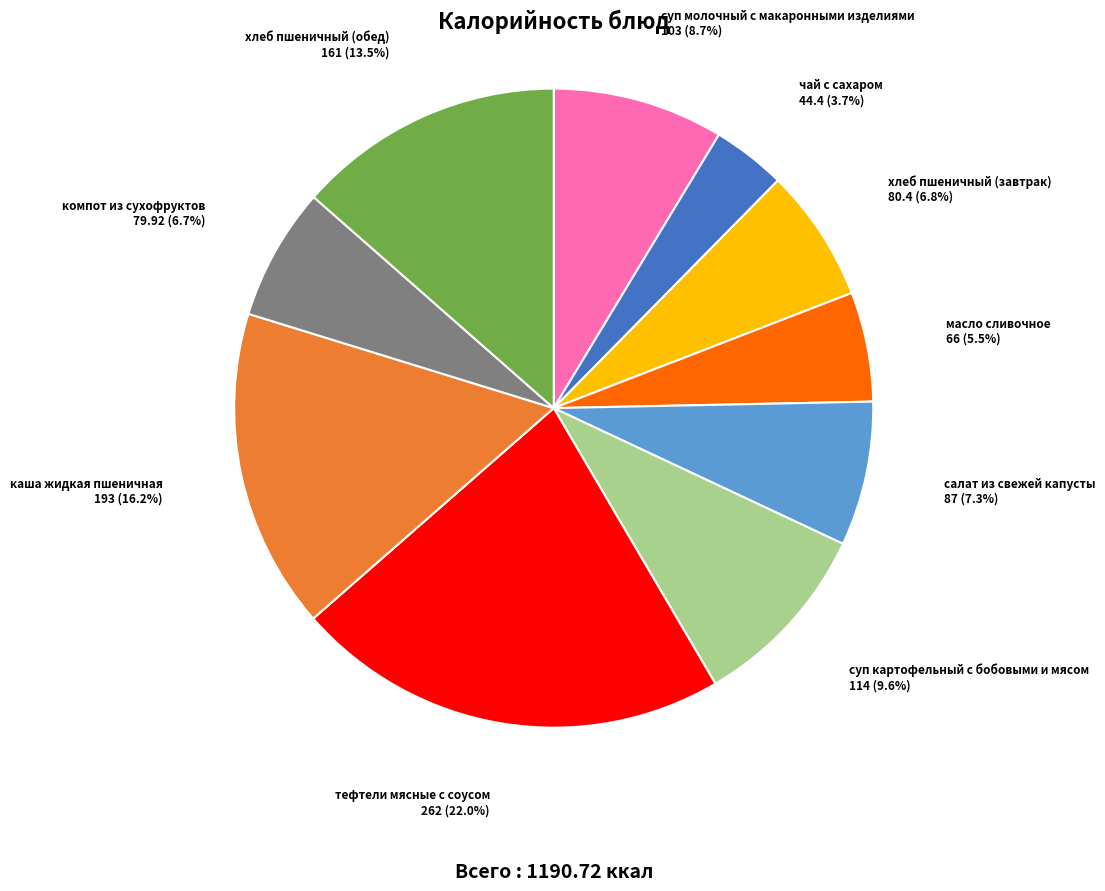

To the nearest percent, what is the difference between the largest and smallest slice percentages?

18%